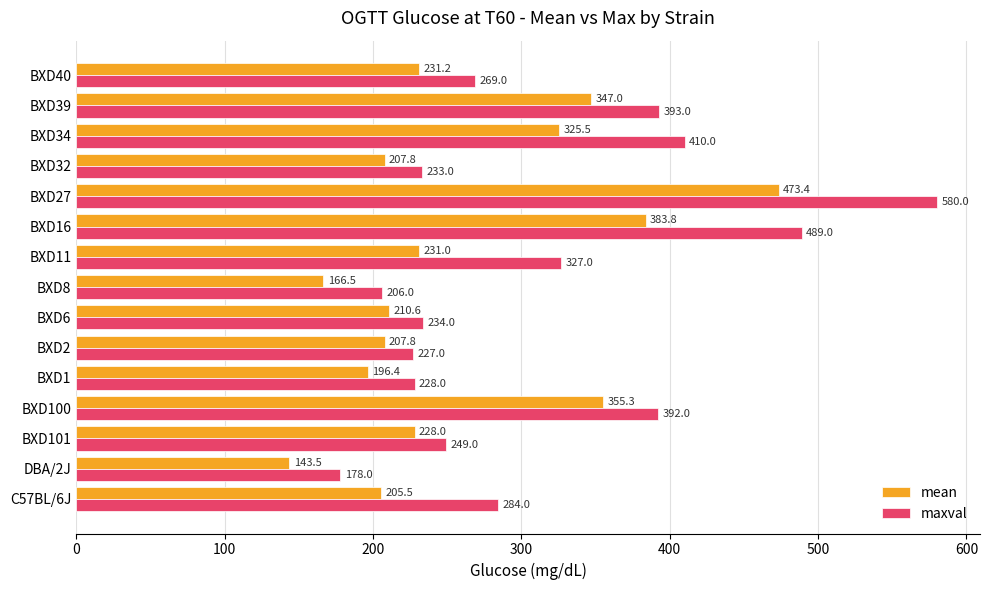

The value of maxval at BXD39 is 393.0. True or false?

True